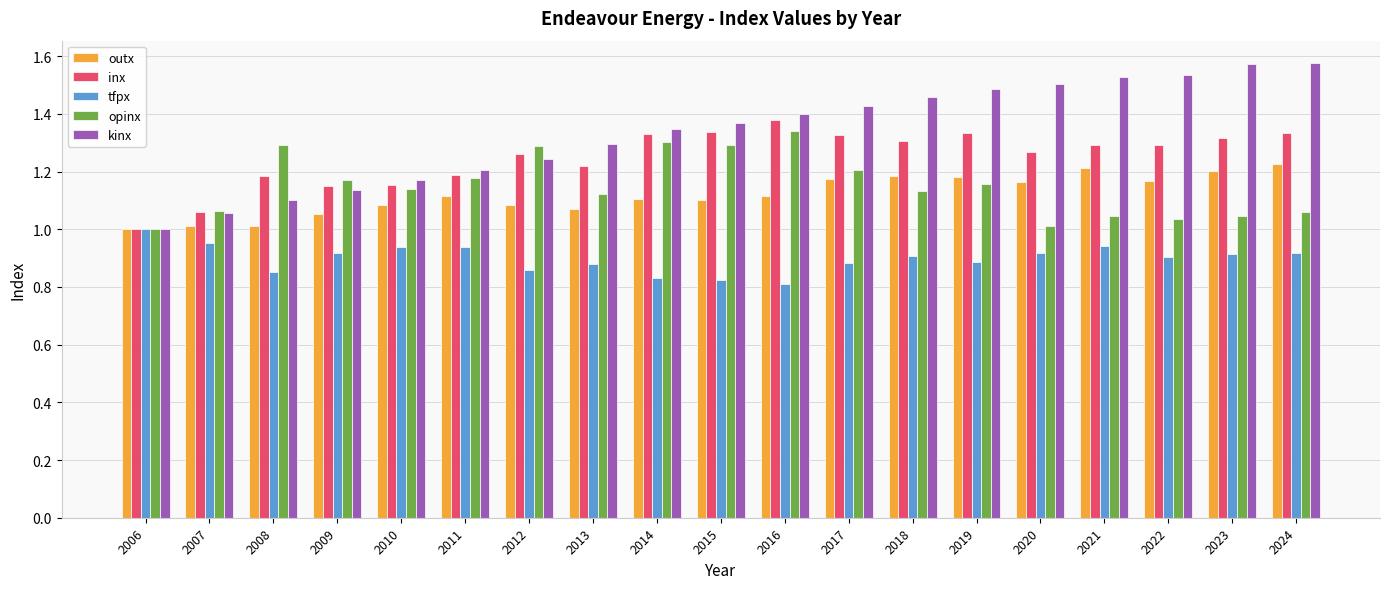

What are all the series names shown in the legend?

outx, inx, tfpx, opinx, kinx